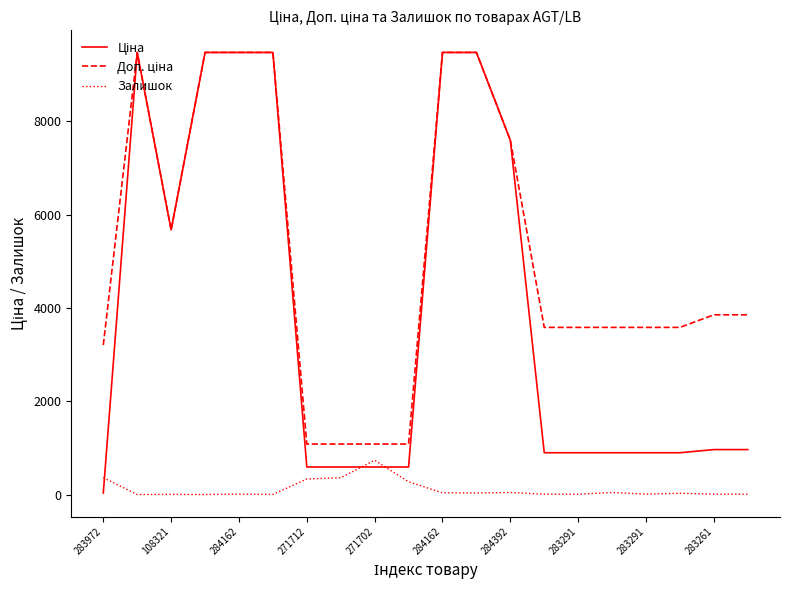

What is the maximum value shown in the chart?

9480.1